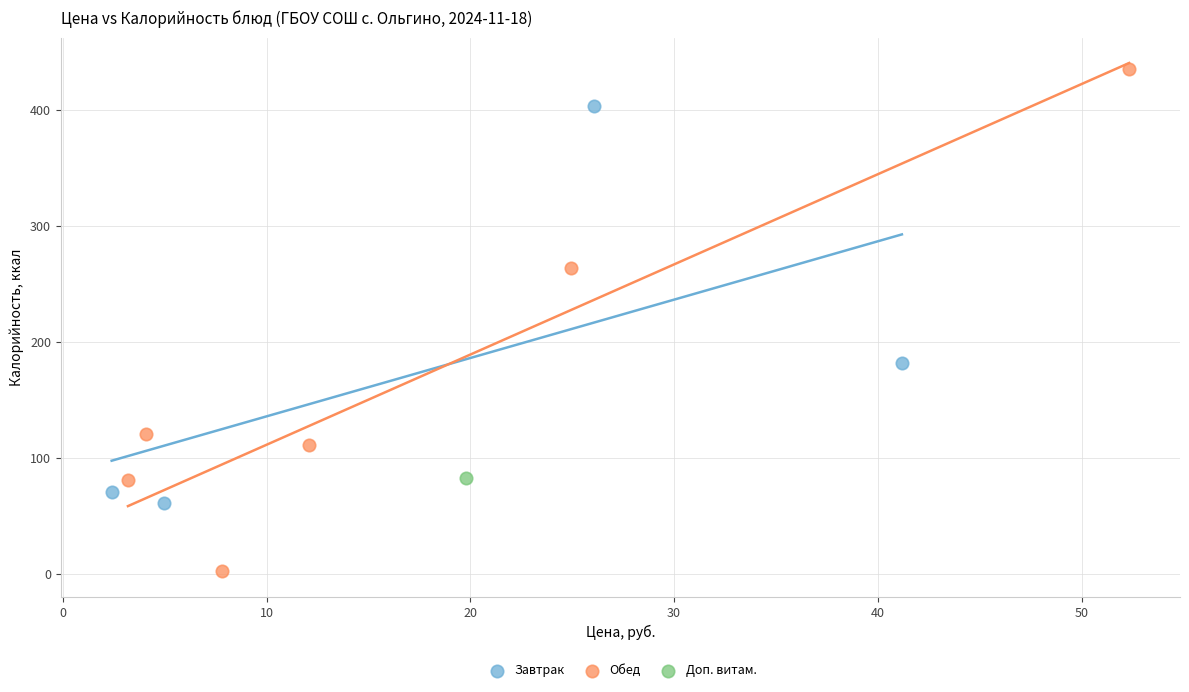

What are all the series names shown in the legend?

Завтрак, Обед, Доп. витам.